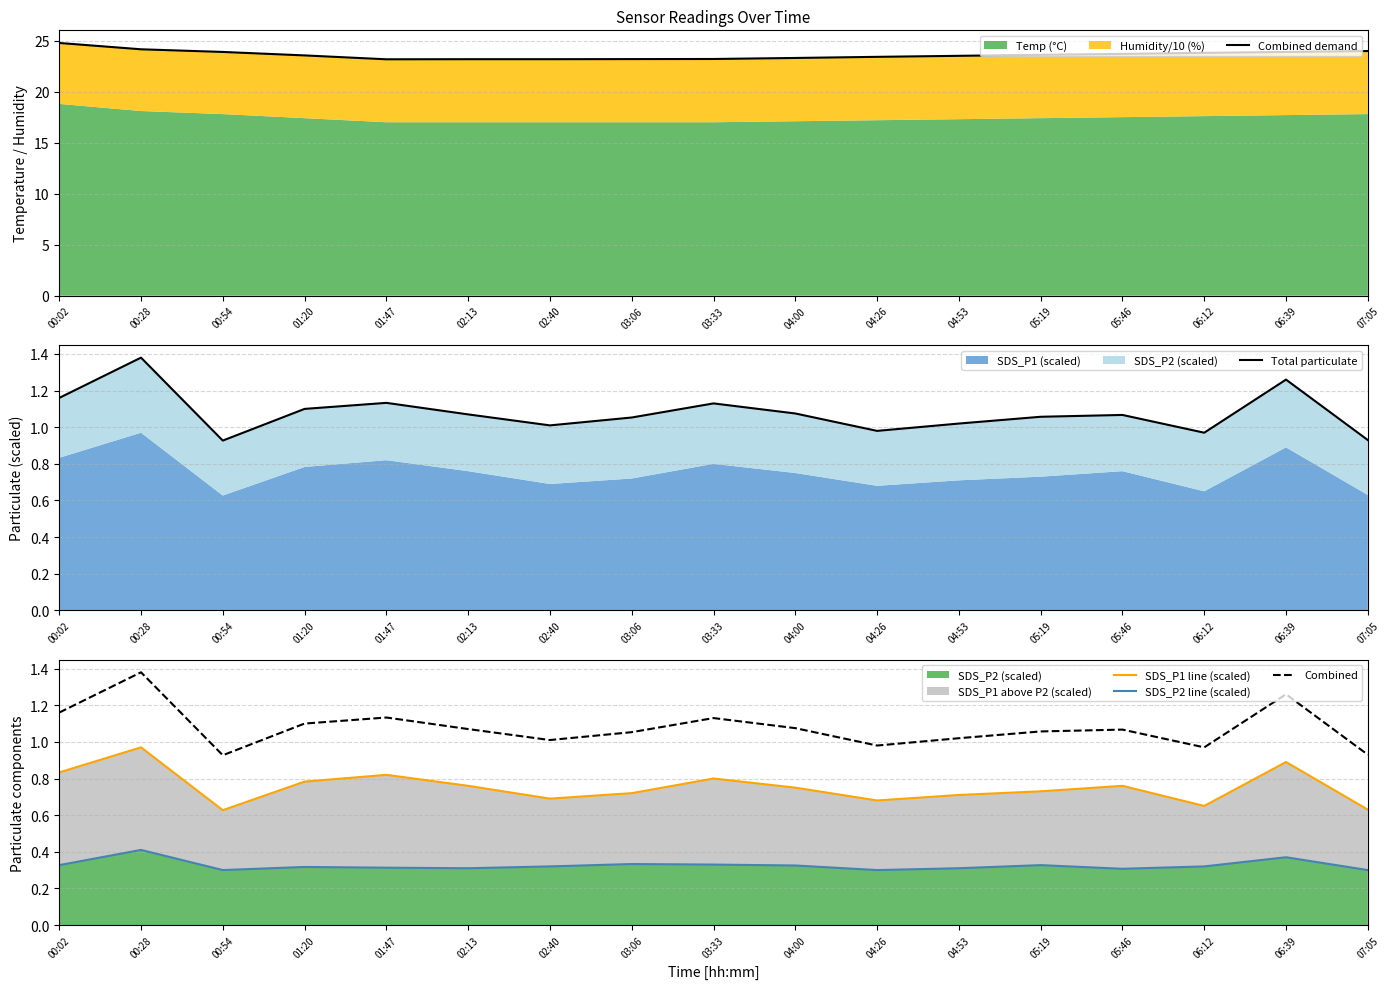

What is the total value across all series at 02:13?

26.4